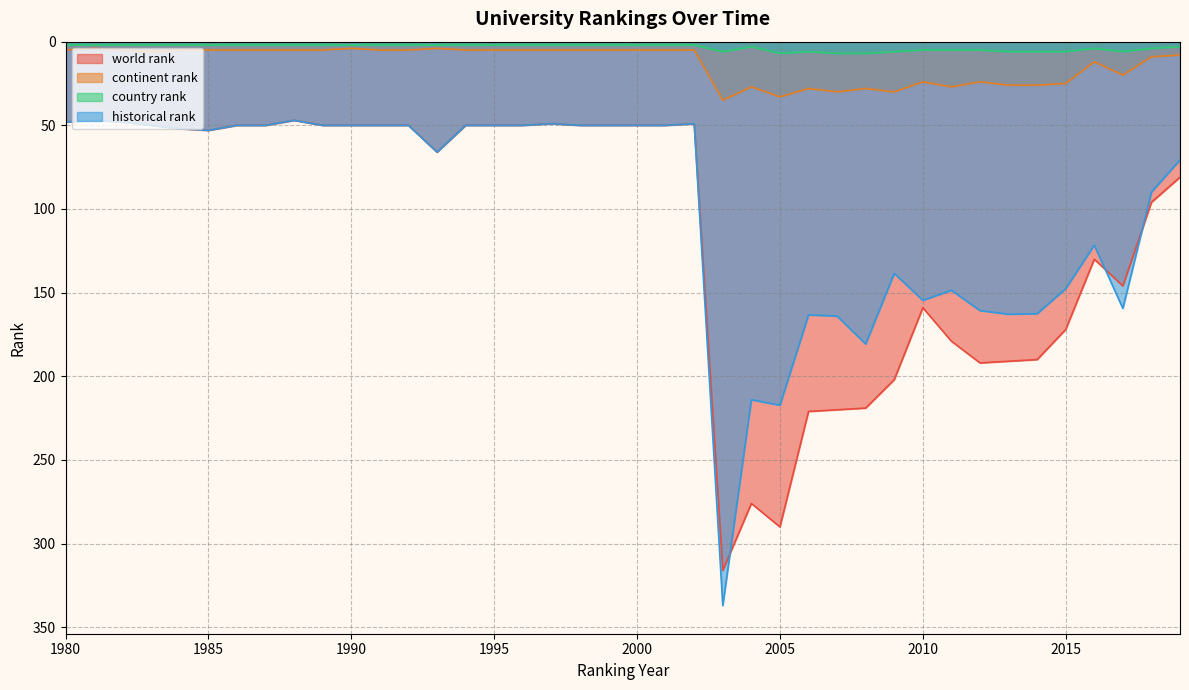

True or false: continent rank and country rank cross at least once.

False